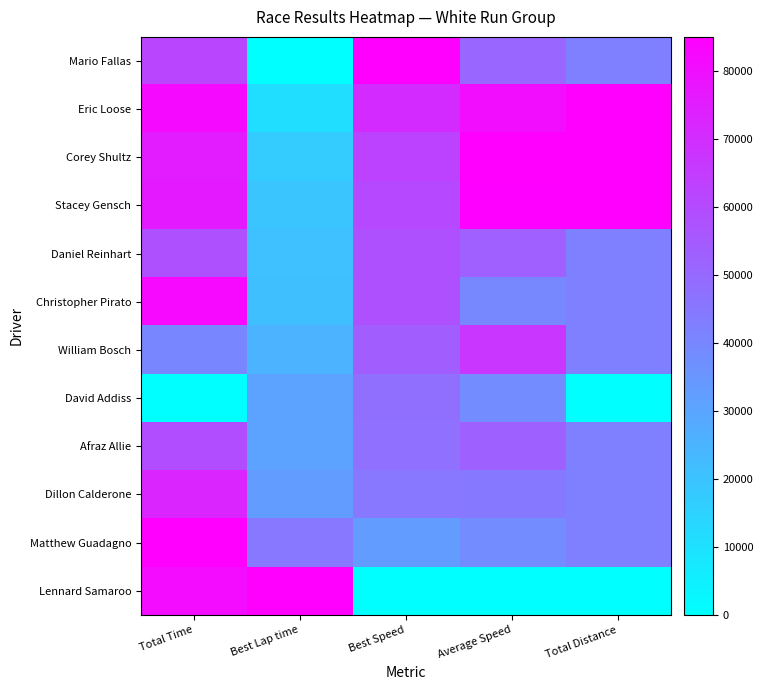

At how many categories does at least one series exceed 61535?

5